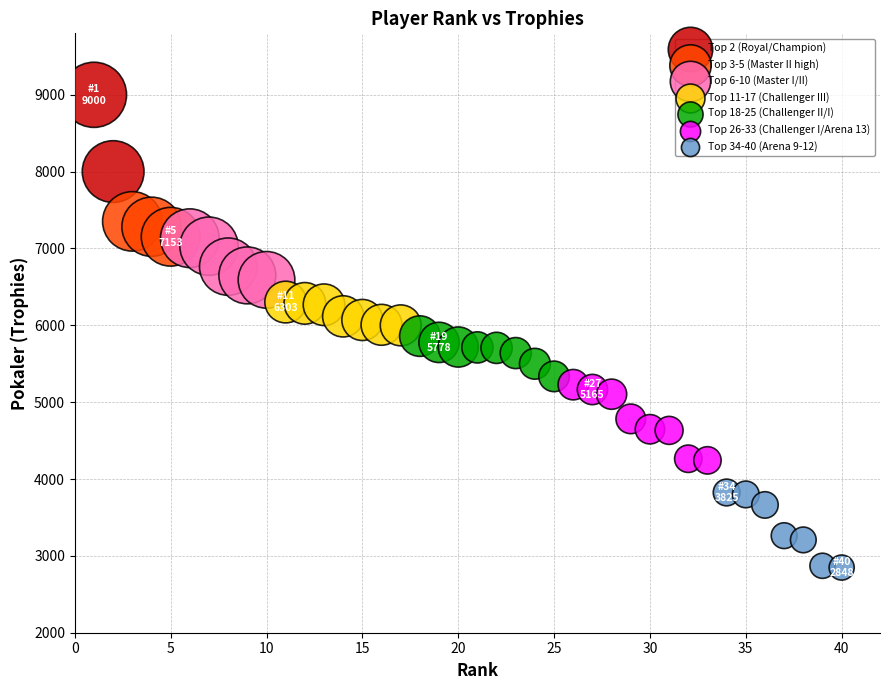

What are all the series names shown in the legend?

Top 2 (Royal/Champion), Top 3-5 (Master II high), Top 6-10 (Master I/II), Top 11-17 (Challenger III), Top 18-25 (Challenger II/I), Top 26-33 (Challenger I/Arena 13), Top 34-40 (Arena 9-12)